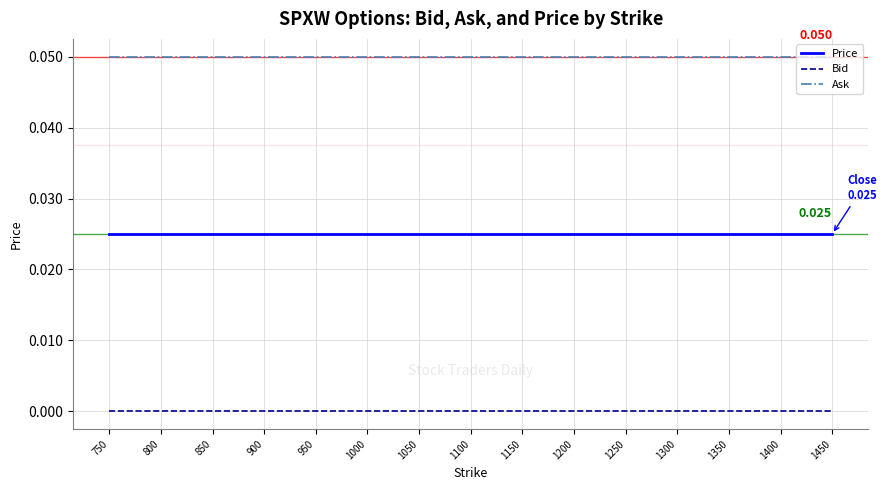

True or false: Bid and Ask cross at least once.

False